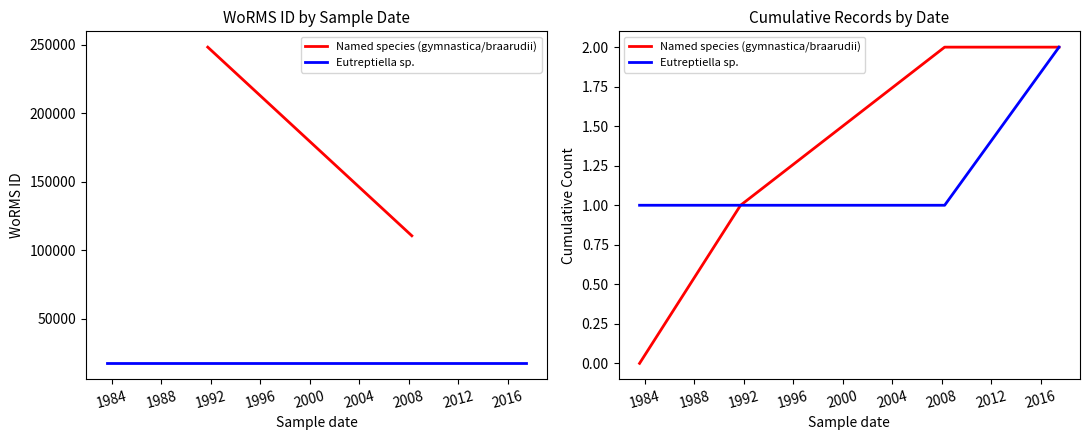

Which series has the widest spread of values?

Named species (gymnastica/braarudii)